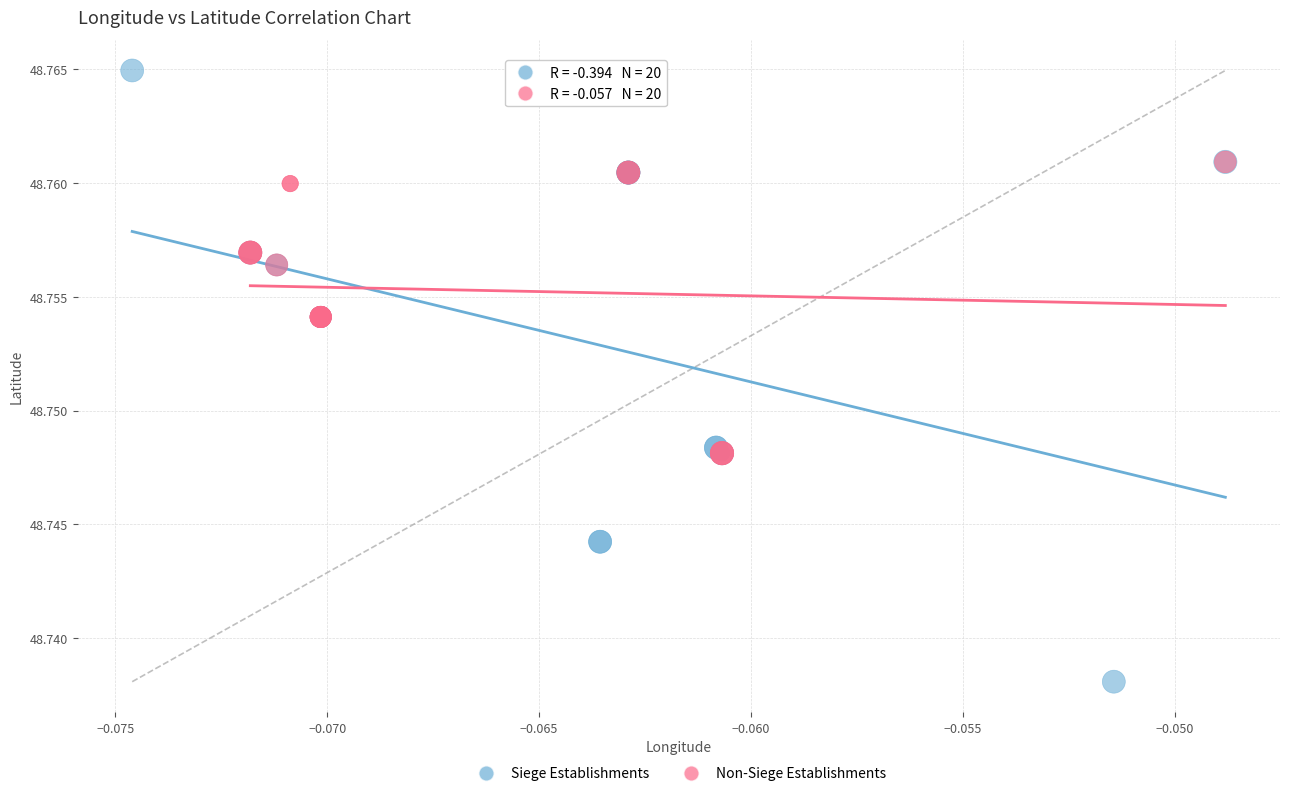

Which series has the largest Y range (max minus min)?

Siege Establishments